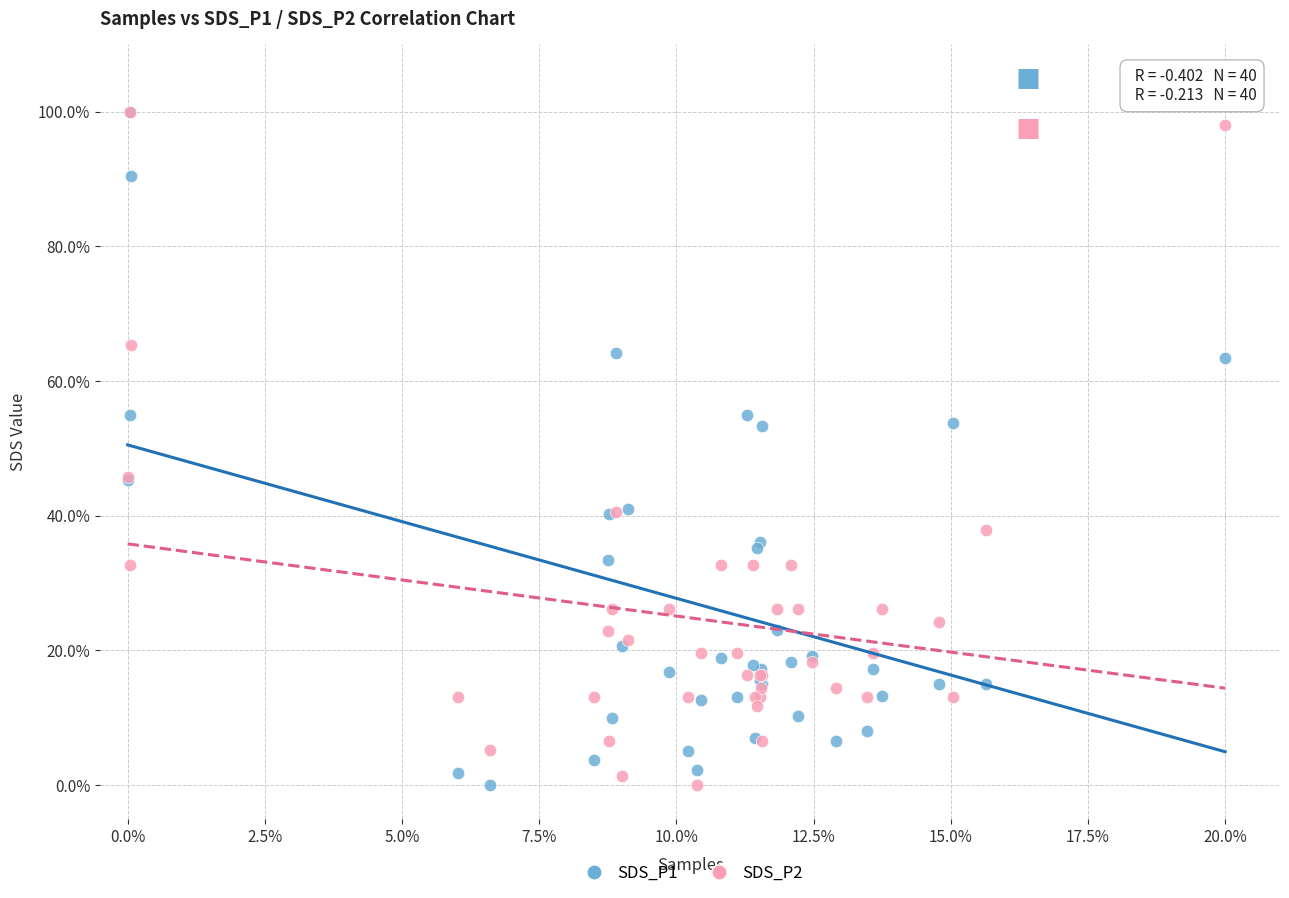

What are all the series names shown in the legend?

SDS_P1, SDS_P2